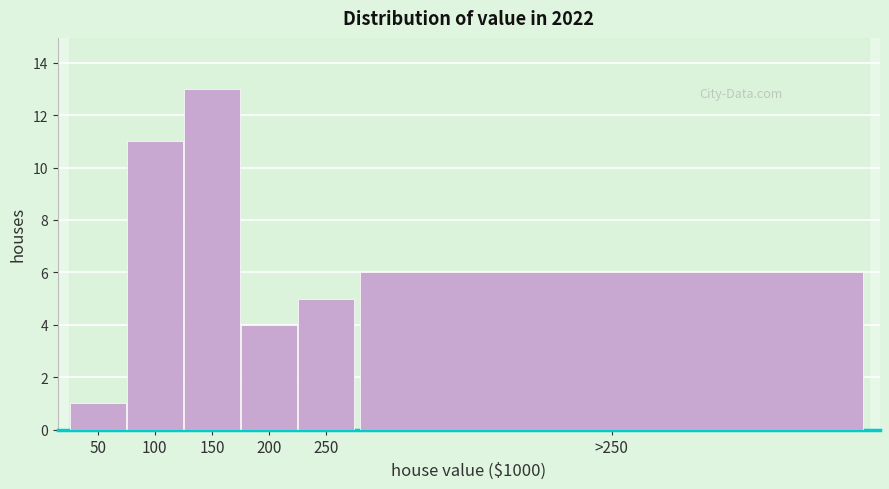

Reading right to left, list all the values displayed in this chart.

6	5	4	13	11	1